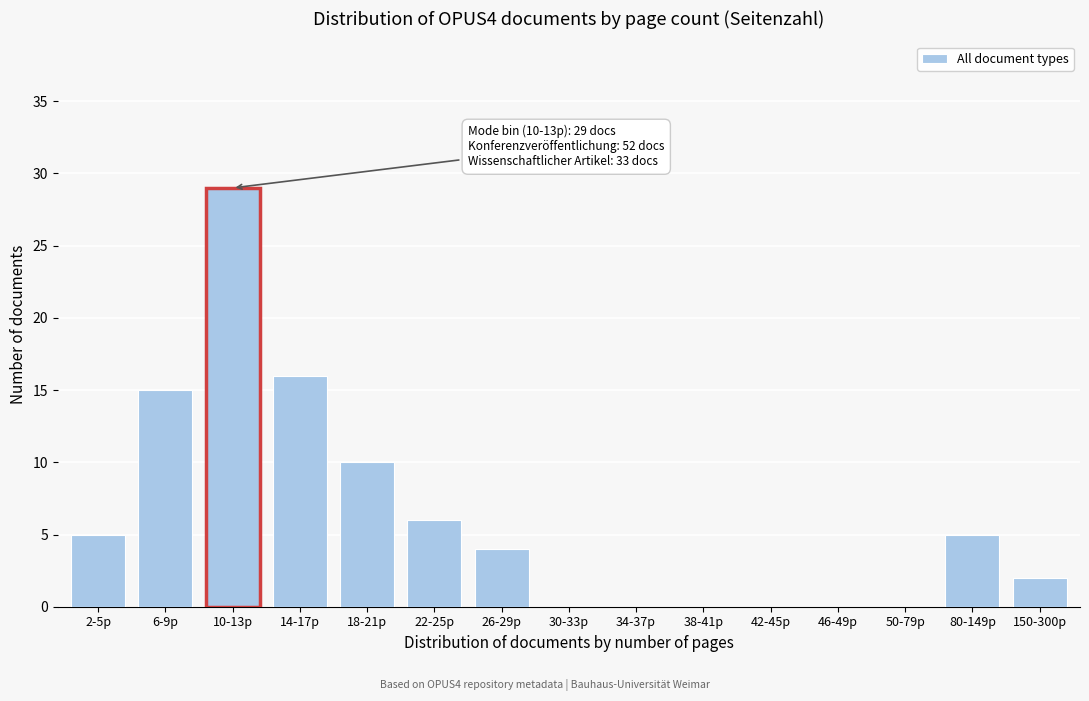

Reading left to right, extract all data points from this chart.

2-5p=5	6-9p=15	10-13p=29	14-17p=16	18-21p=10	22-25p=6	26-29p=4	30-33p=0	34-37p=0	38-41p=0	42-45p=0	46-49p=0	50-79p=0	80-149p=5	150-300p=2